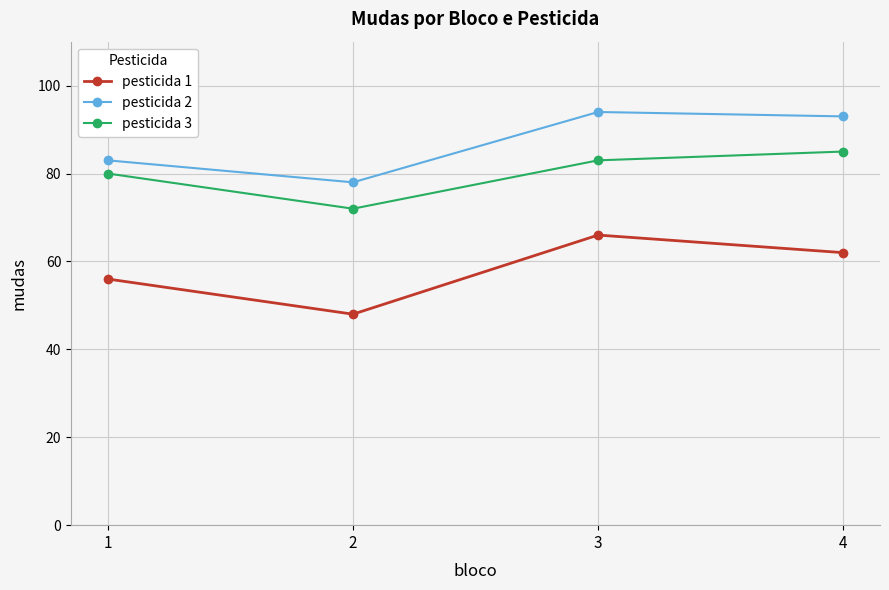

What is the sum of all pesticida 2 values?

348